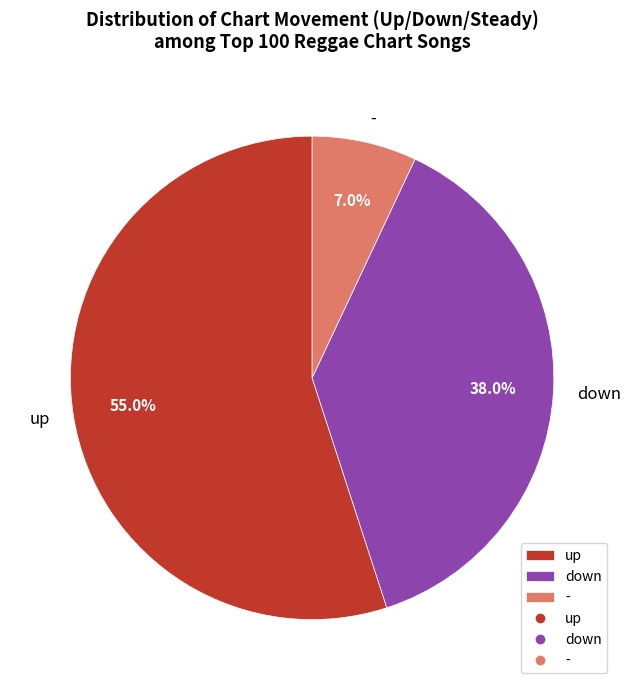

To the nearest percent, what is the combined percentage of down and -?

45%